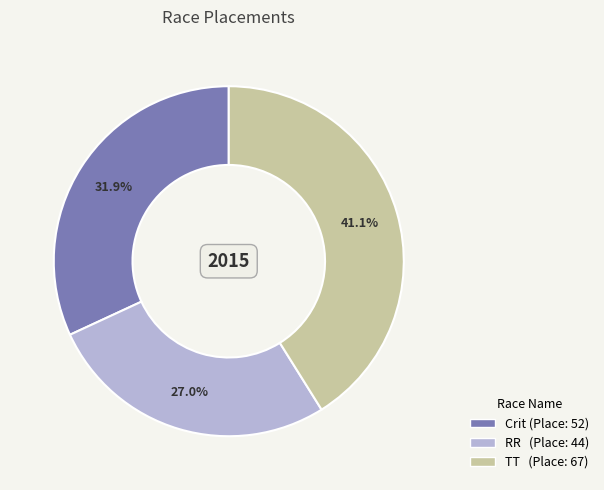

To the nearest percent, what is the difference between the largest and smallest slice percentages?

14%